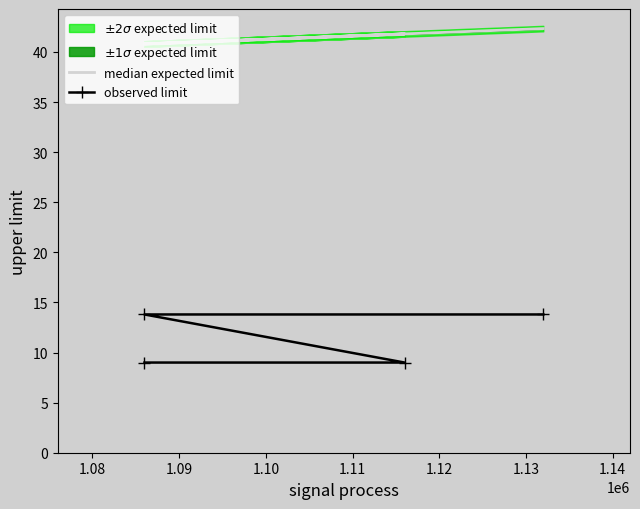

True or false: median expected limit has more than 2 interior local peaks.

False